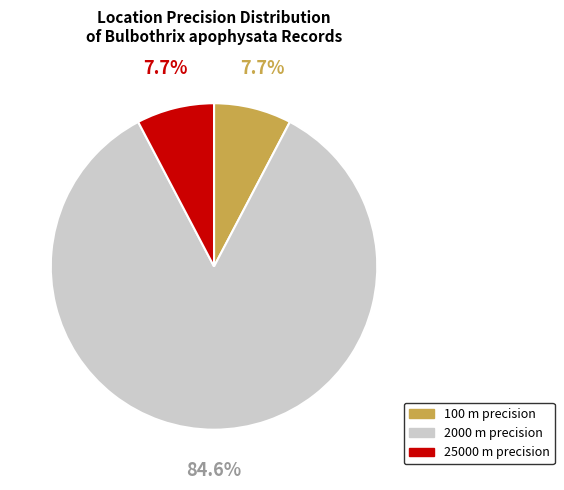

Do 2000 and 100 together represent more than half of the pie?

Yes